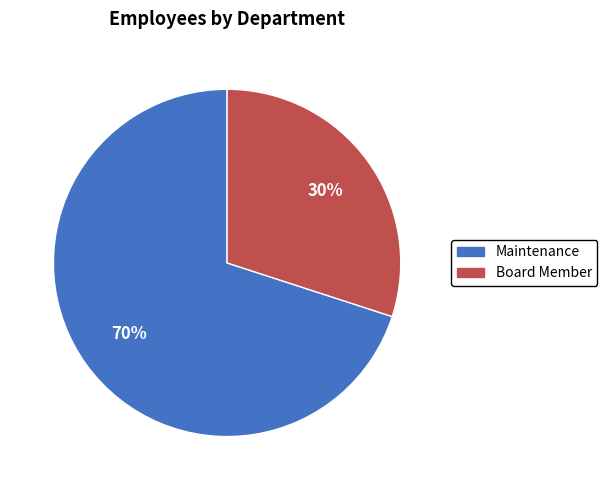

Does Maintenance represent more than half of the total?

Yes